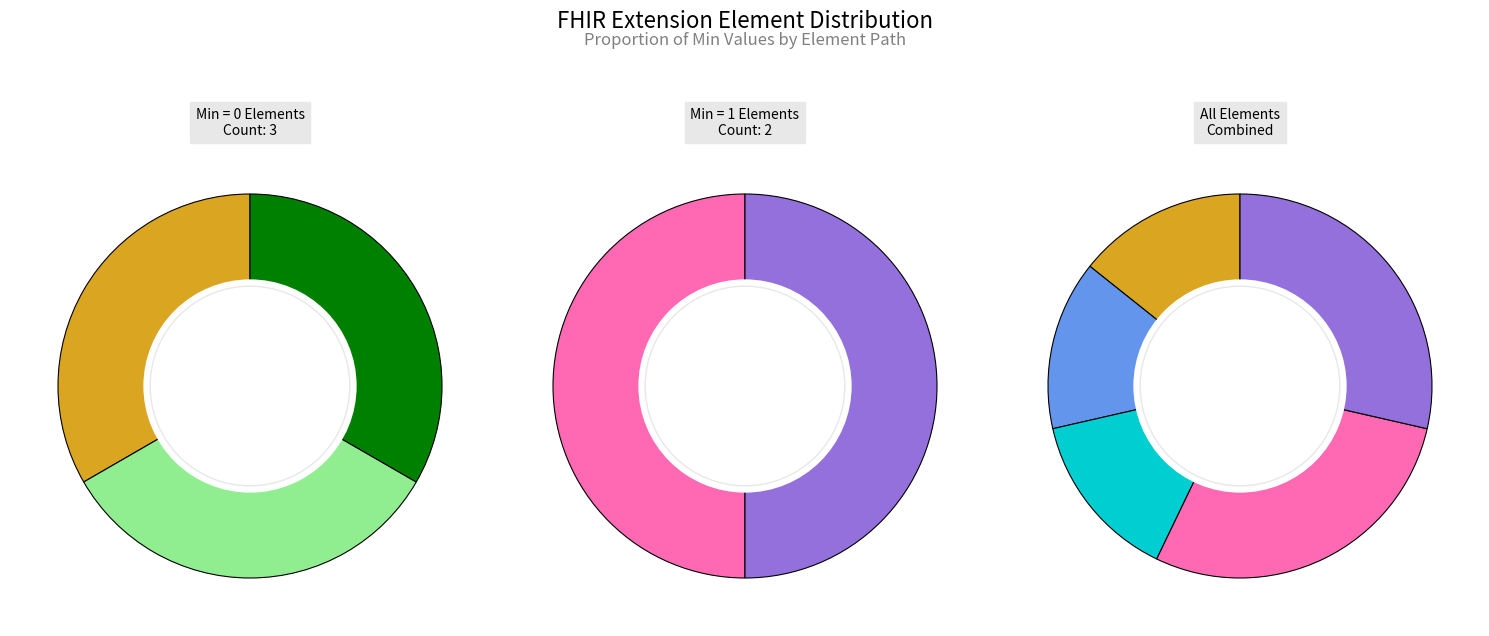

Between Extension.url and Extension.id, which is larger?

Extension.url